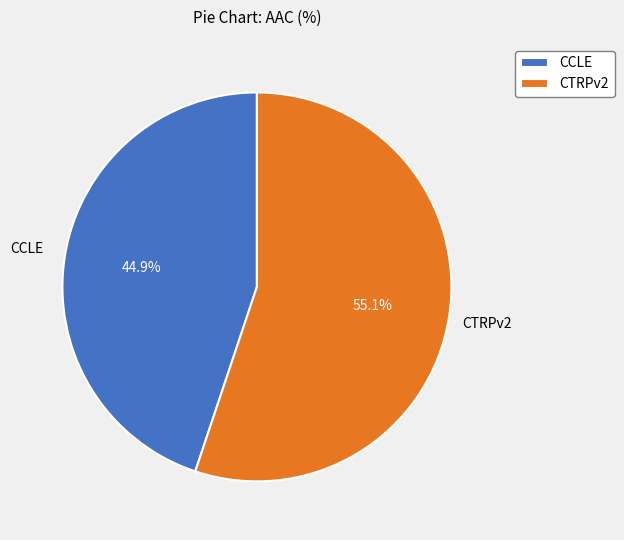

The CTRPv2 slice represents 55% of the pie. True or false?

True